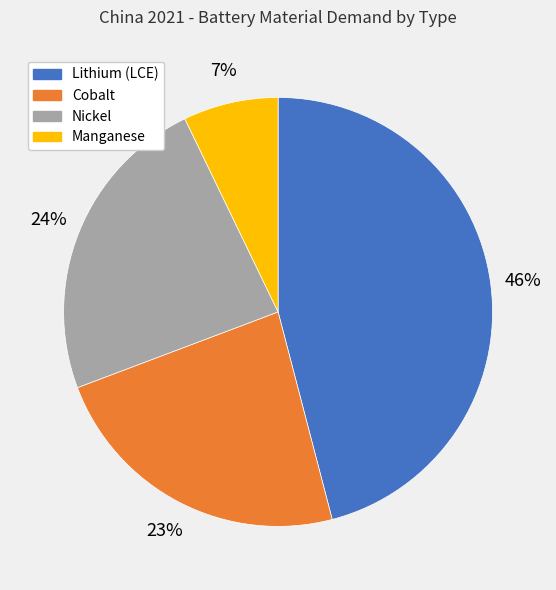

Approximately how many times larger is the value at Manganese compared to Lithium (LCE)?

0.2